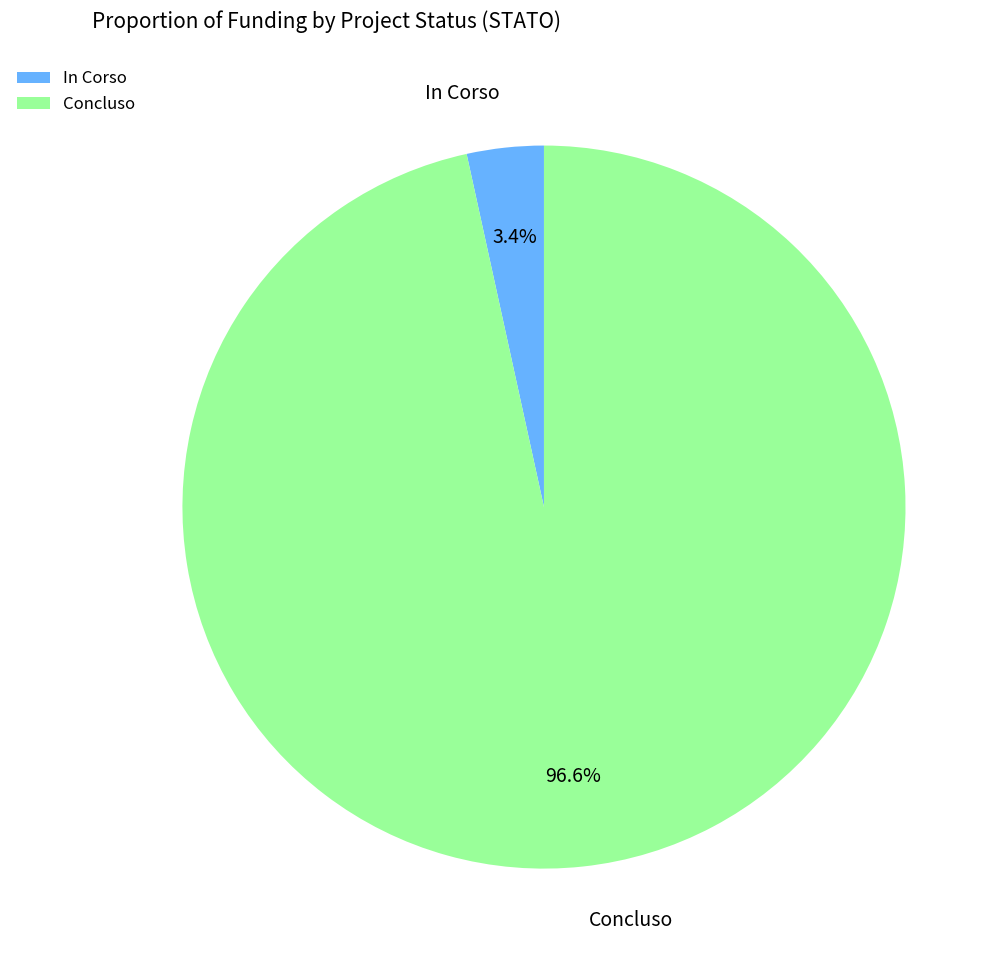

The Concluso slice represents 34% of the pie. True or false?

False